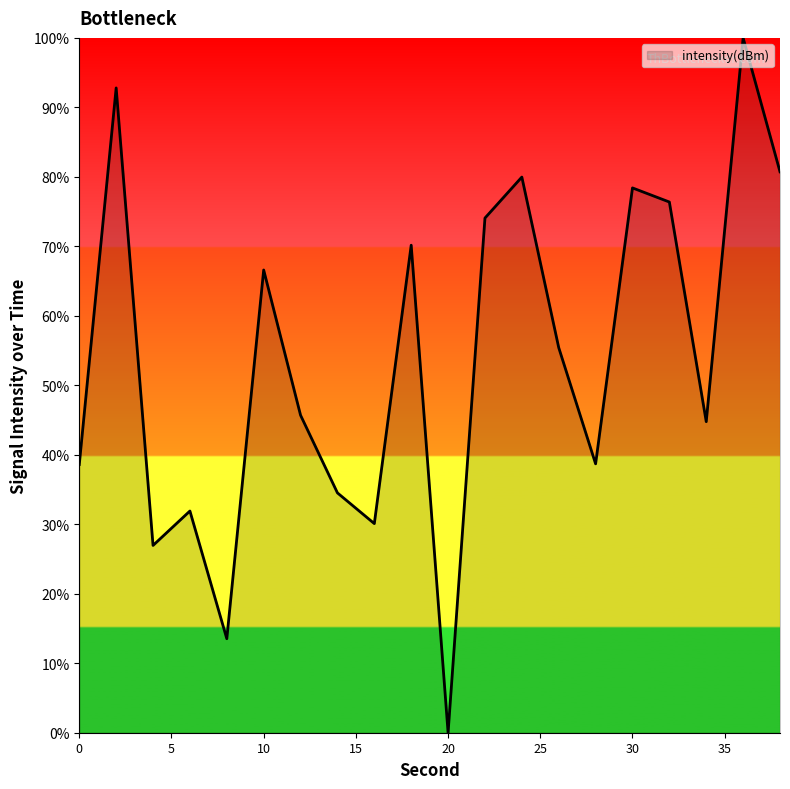

What is the difference between the second highest and minimum values?

92.8